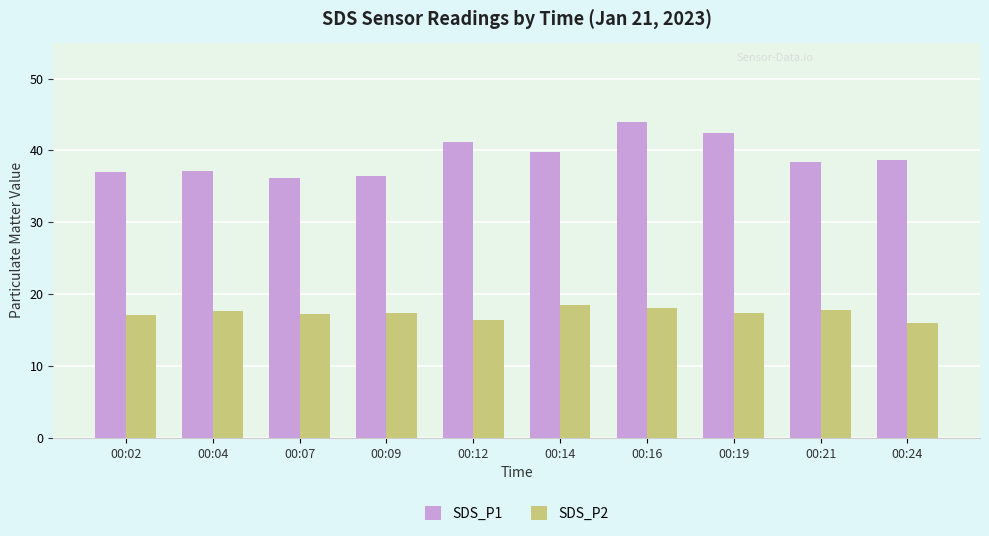

What is the minimum value for SDS_P1?

36.2